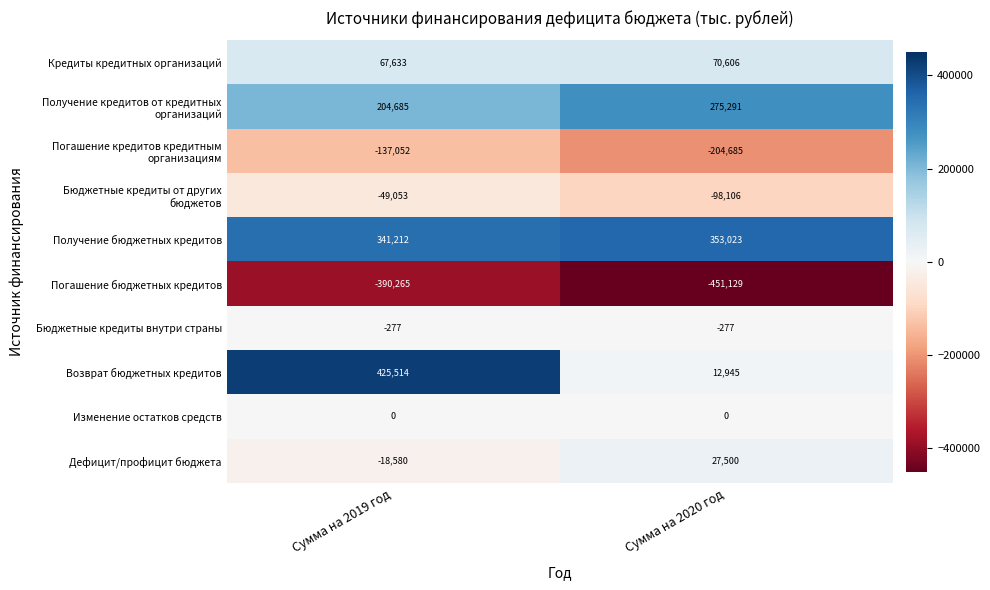

Which series has the widest spread of values?

Возврат бюджетных кредитов